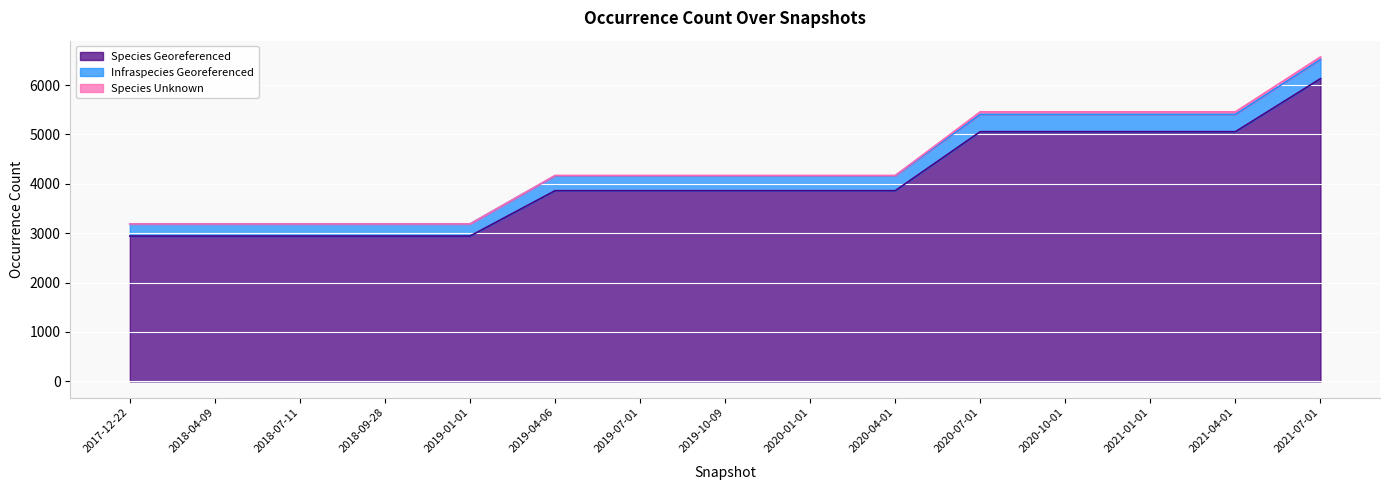

At how many categories does at least one series exceed 3761?

10